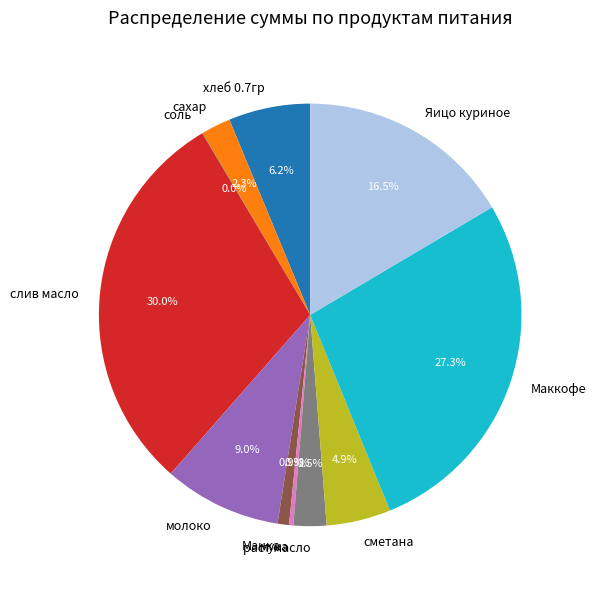

Does раст масло account for over 50% of the chart?

No